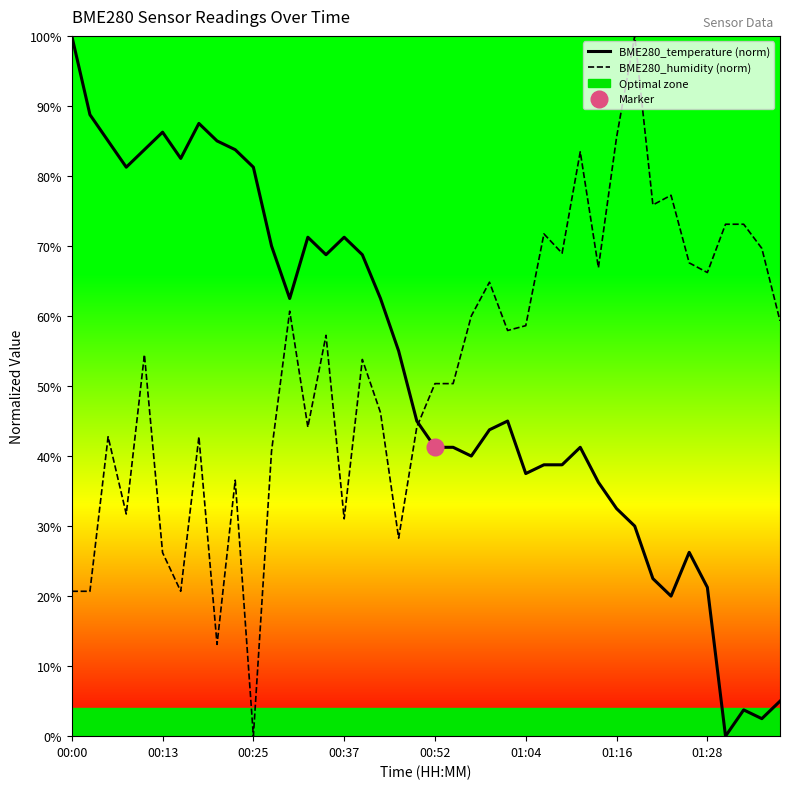

After their last crossing, which series has the higher values: BME280_humidity (norm) or BME280_temperature (norm)?

BME280_humidity (norm)